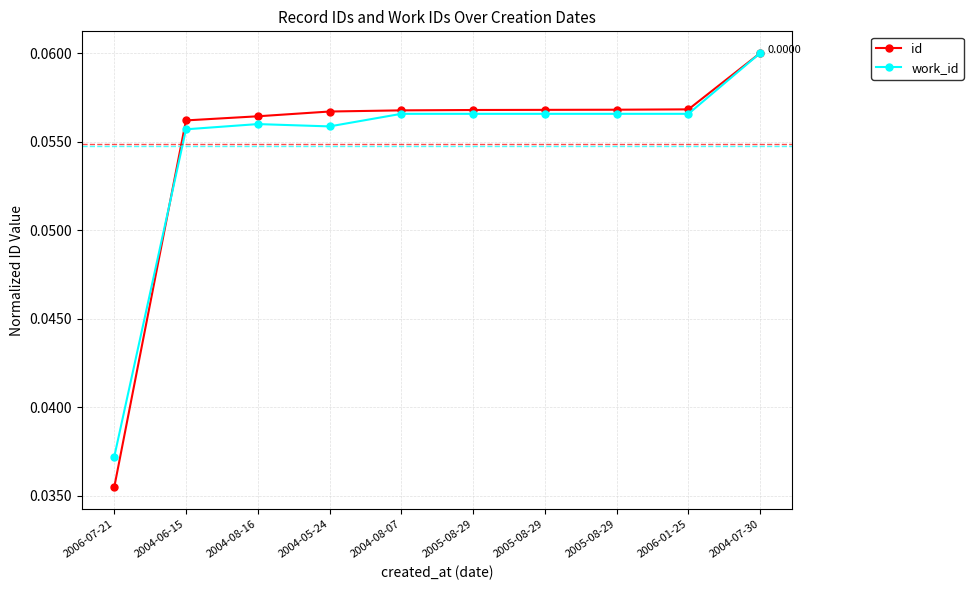

The work_id series shows 0.1 at 2006-07-21. True or false?

False